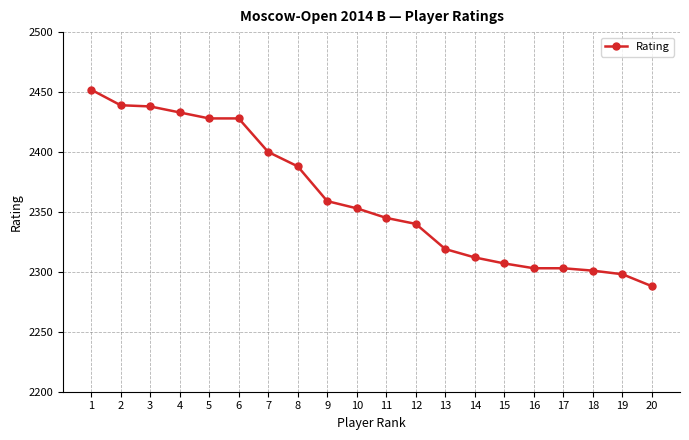

Is this an area chart (filled region under the line)?

No